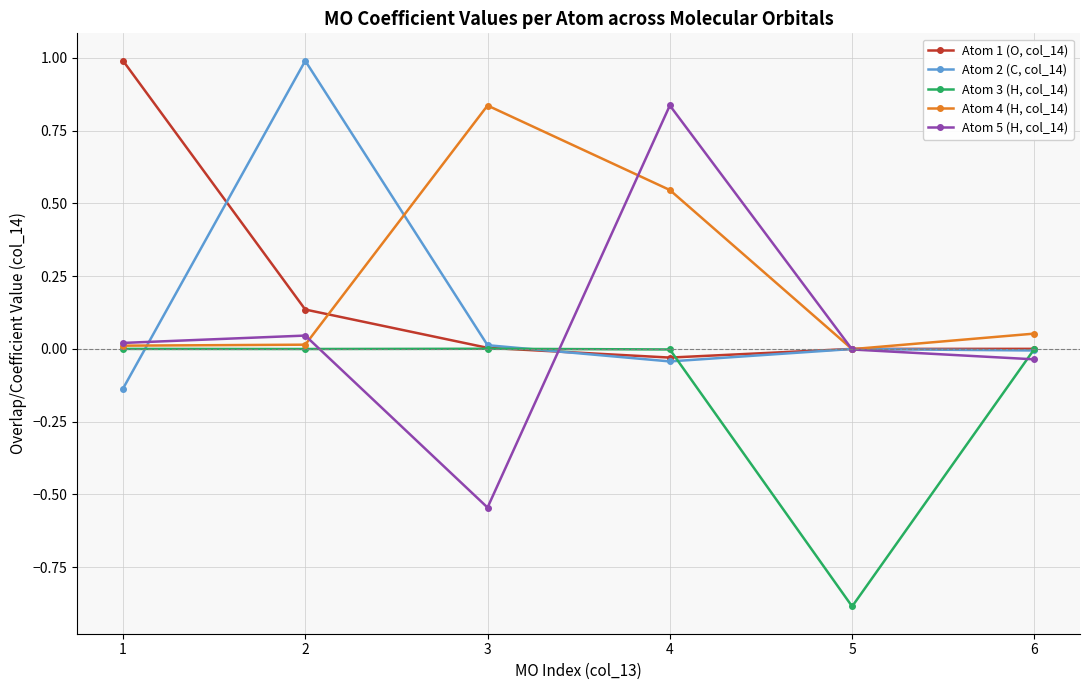

True or false: Atom 2 (C, col_14) has more than 0 points higher than both neighbors.

True